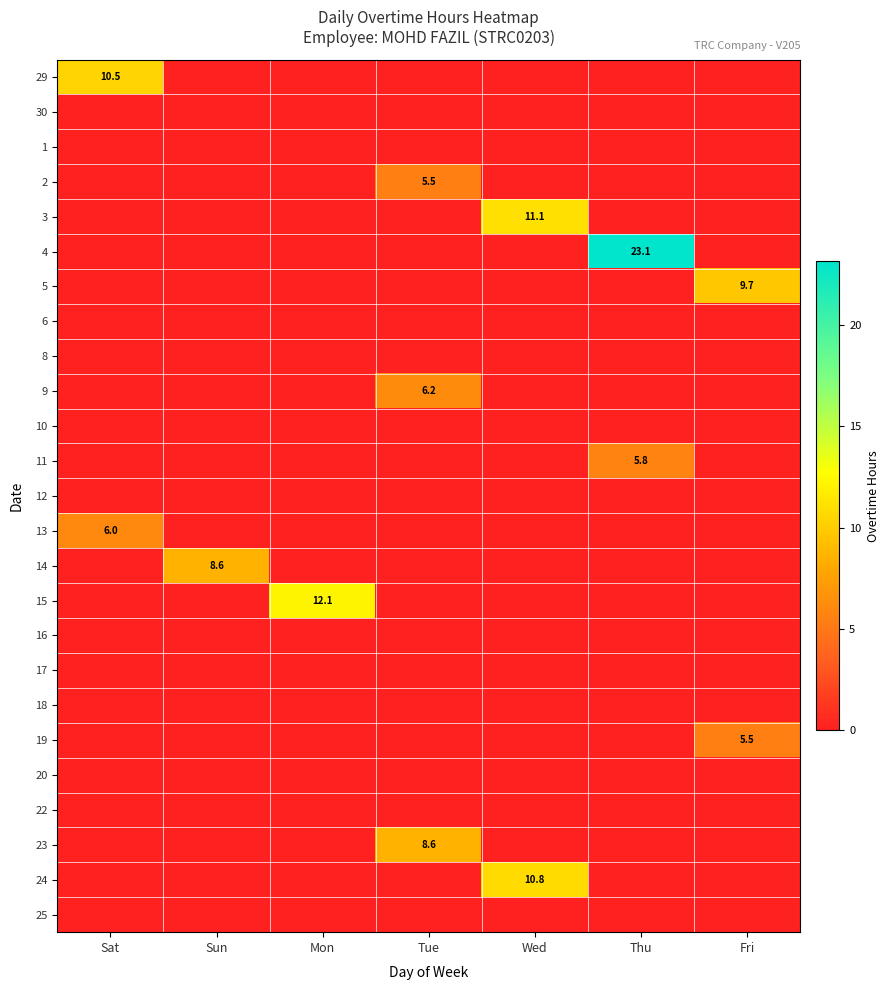

At which category is the sum across all series the highest?

Thu